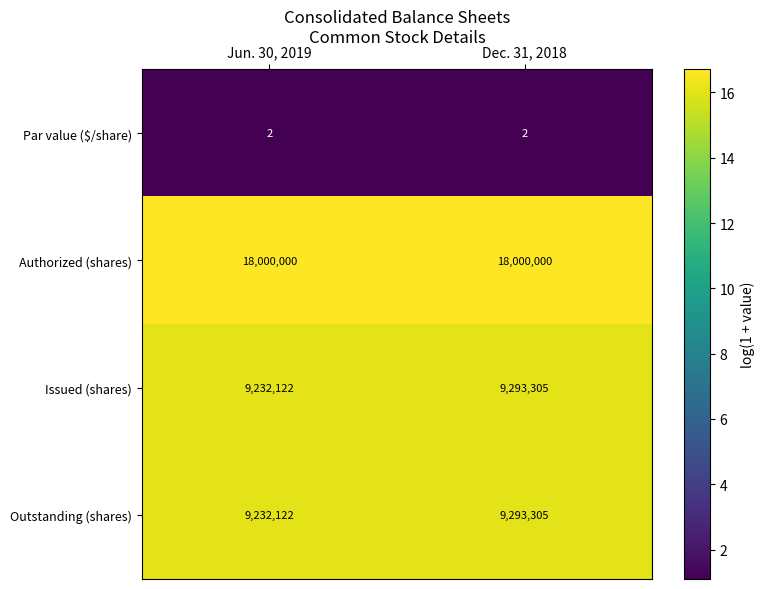

What is the total value across all series at Jun. 30, 2019?

36464246